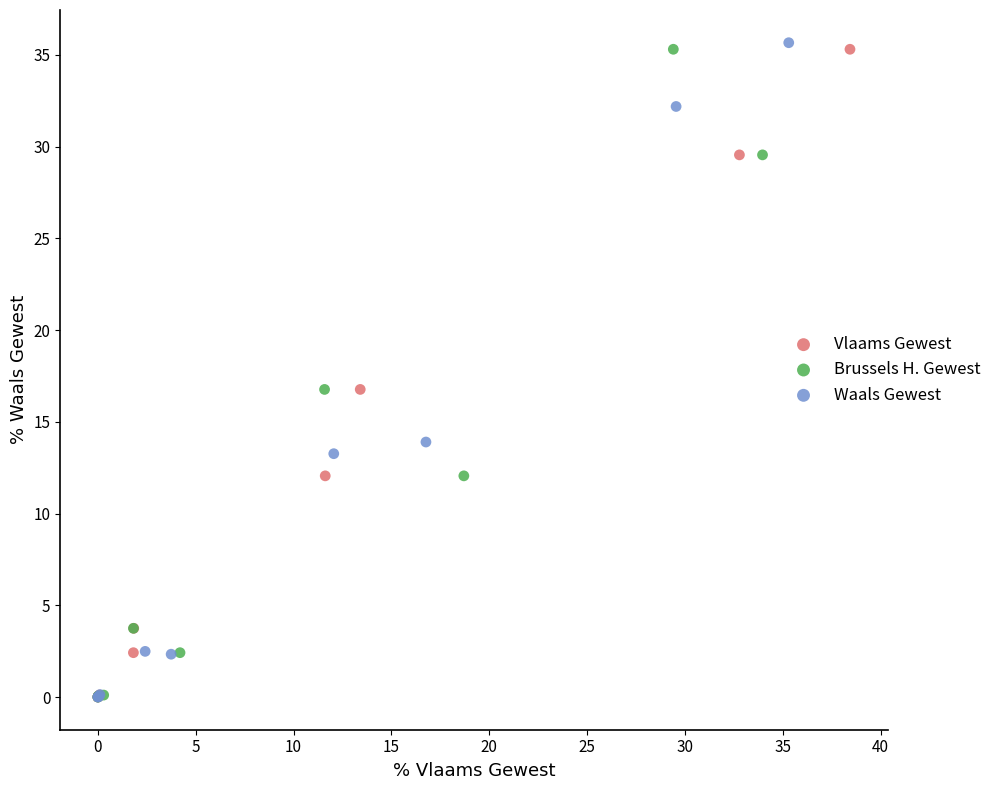

What are all the series names shown in the legend?

Vlaams Gewest, Brussels H. Gewest, Waals Gewest